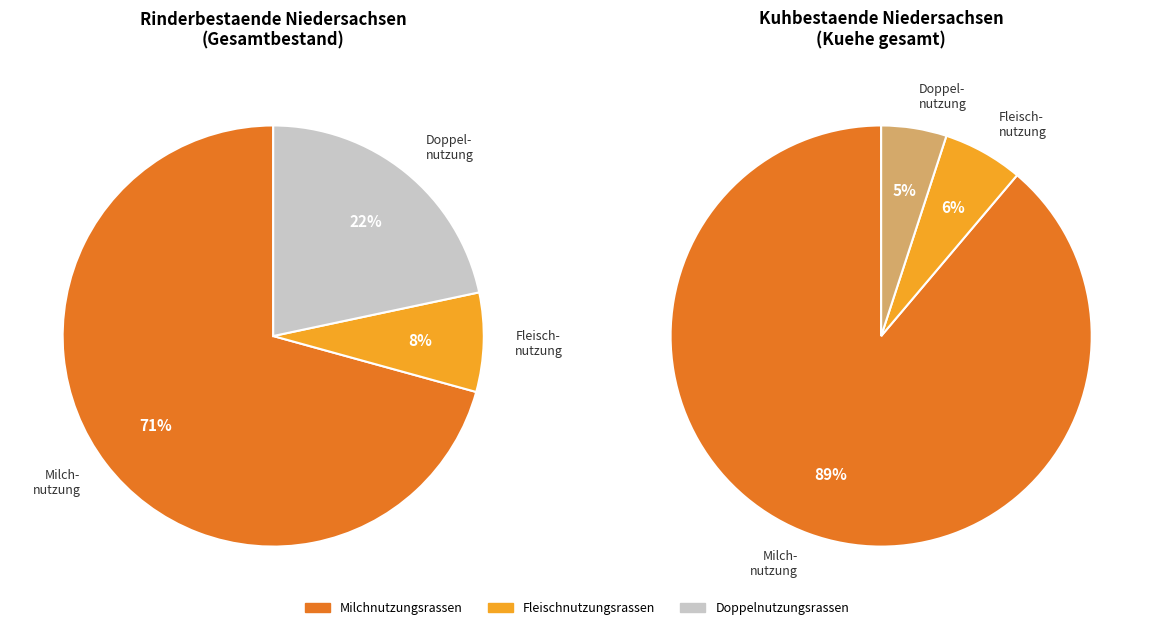

What percentage is the Fleischnutzungsrassen slice, to the nearest percent?

8%